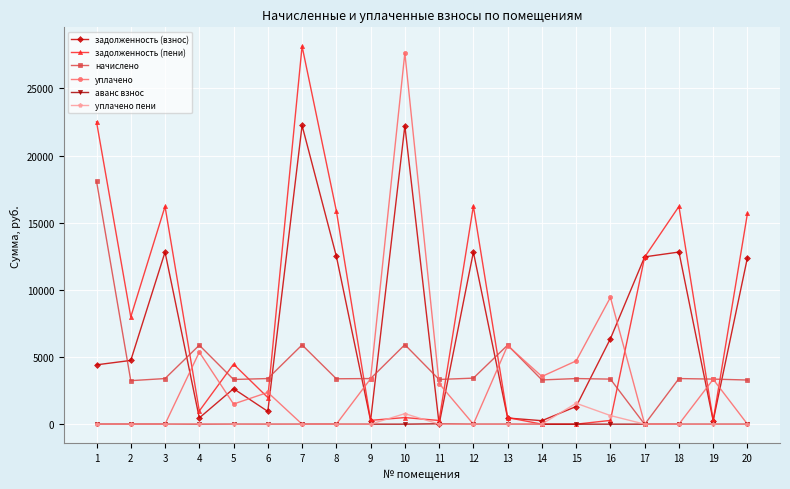

Where is уплачено nearest to the value 13820?

16